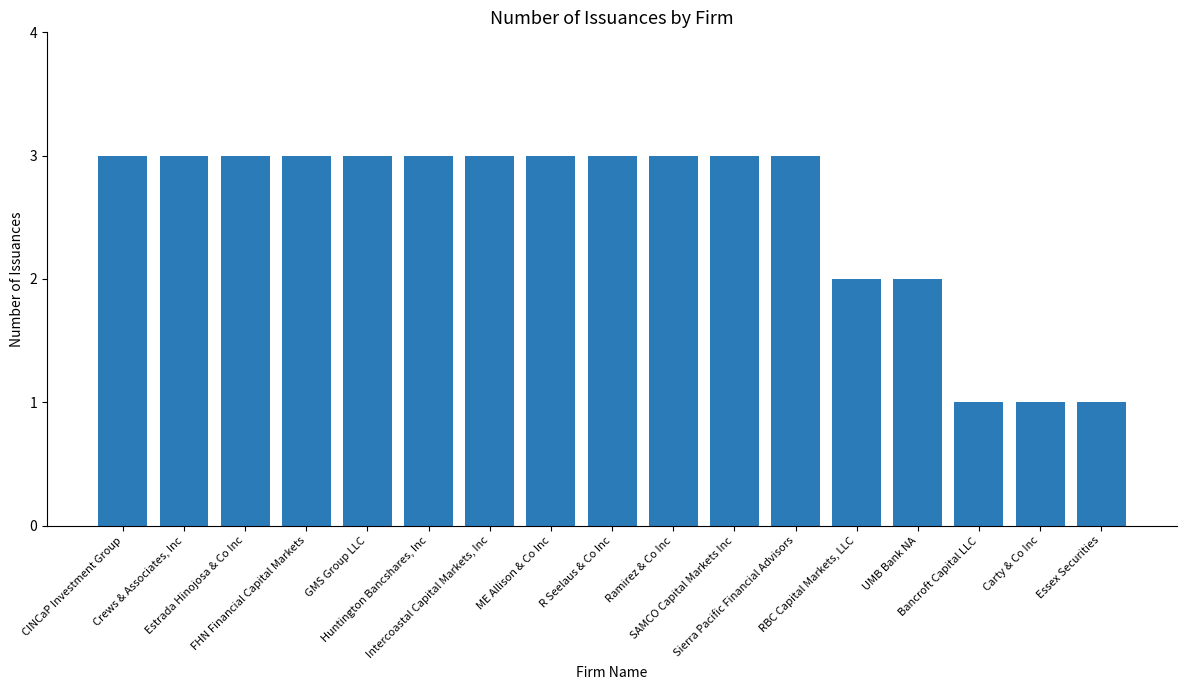

What is the value of the 4th bar from the left?

3